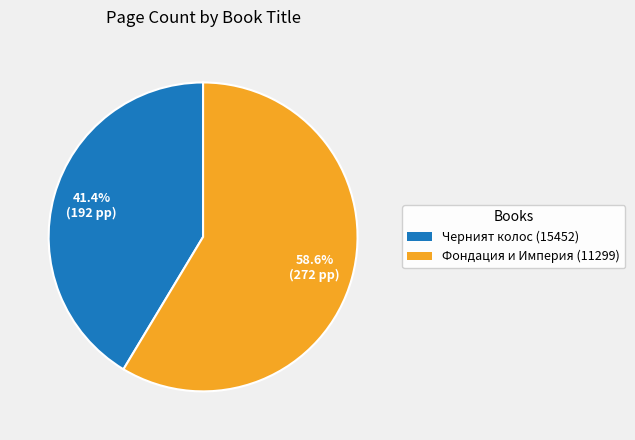

How many slices are in this pie chart?

2